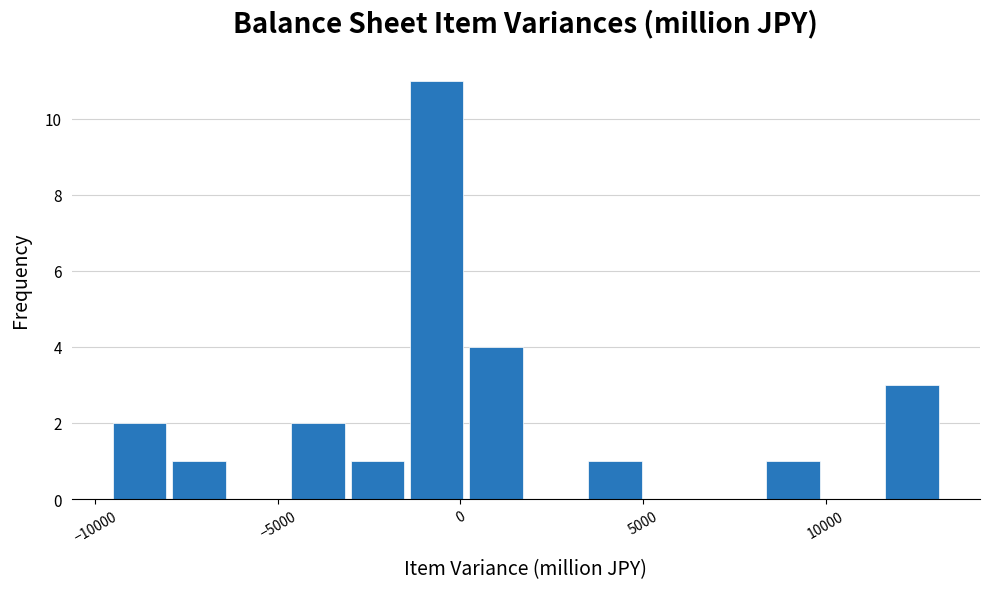

Around what value on the x-axis is the tallest bar? Give the approximate position of its centre, as read against the axis.

-500